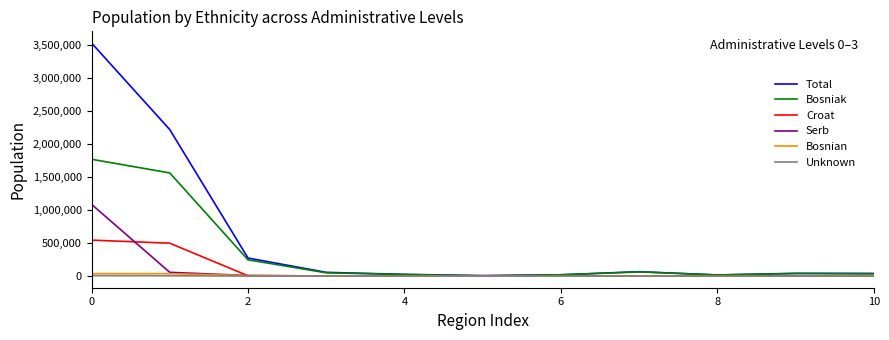

What is the maximum value for Bosnian?

37110